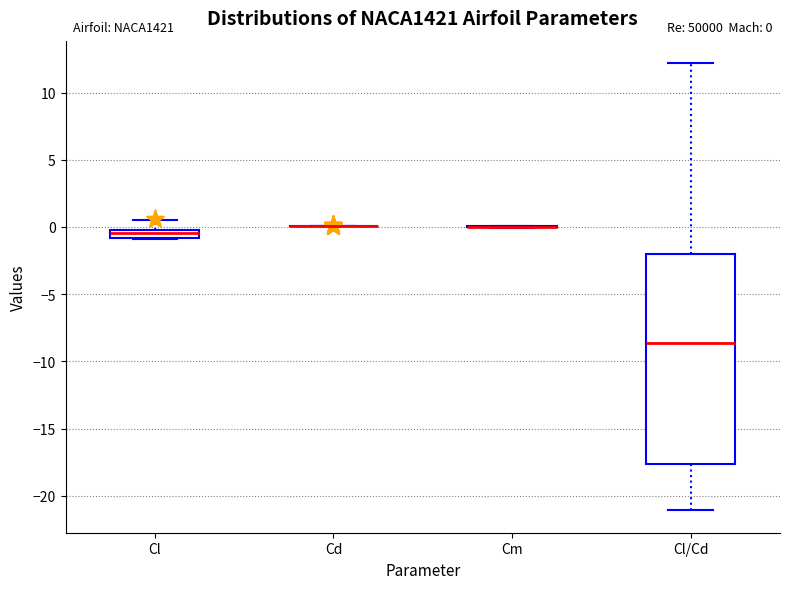

Comparing the boxes themselves (not the whiskers), which one is the tallest?

Cl/Cd